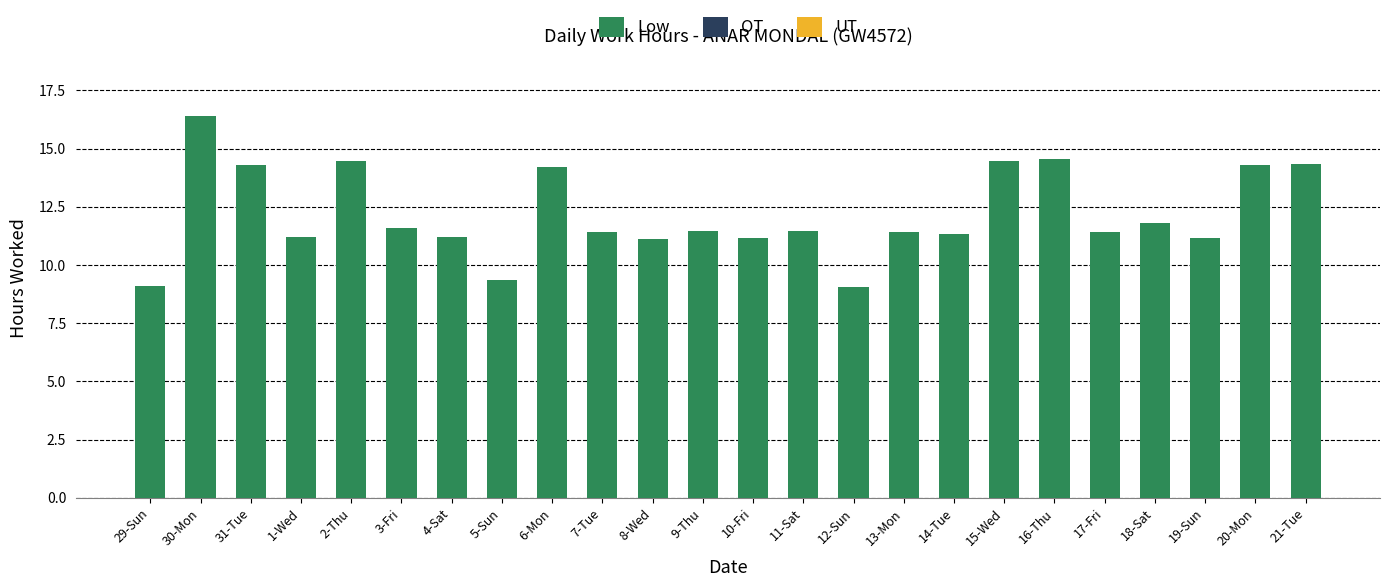

Which has a higher value, 17-Fri or 6-Mon?

6-Mon